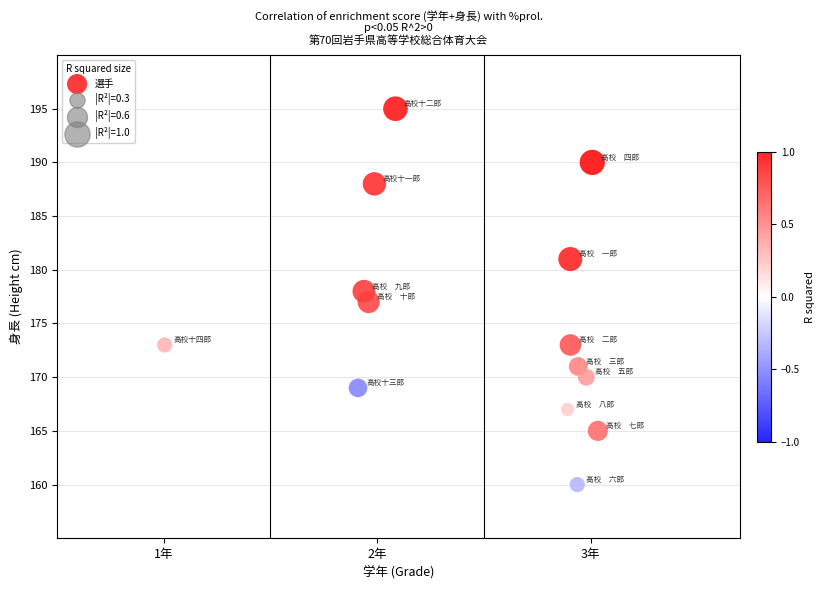

What is the range of Y values (max minus min)?

35